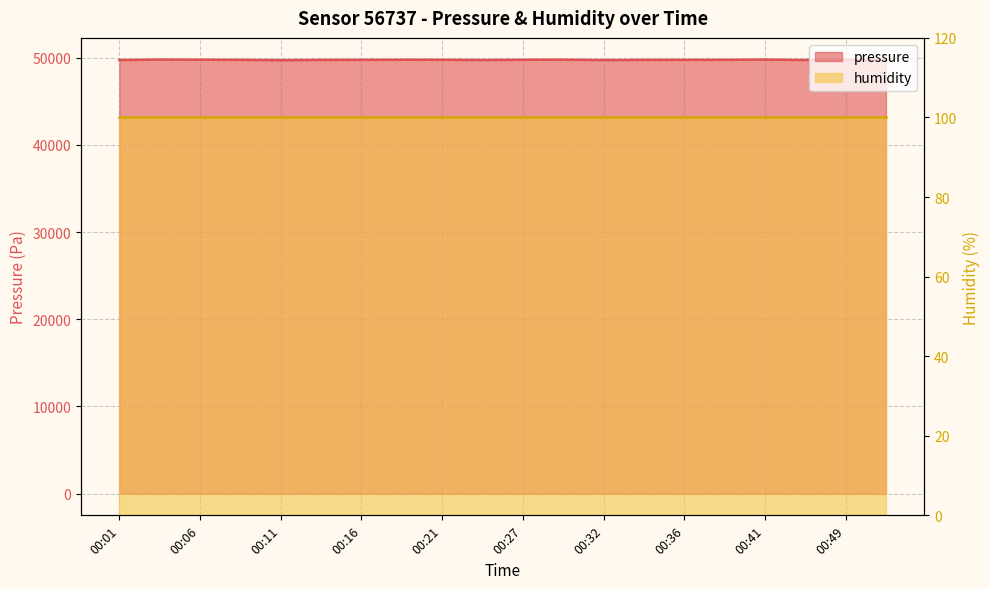

Which has a higher value, 00:19 or 00:14?

00:19